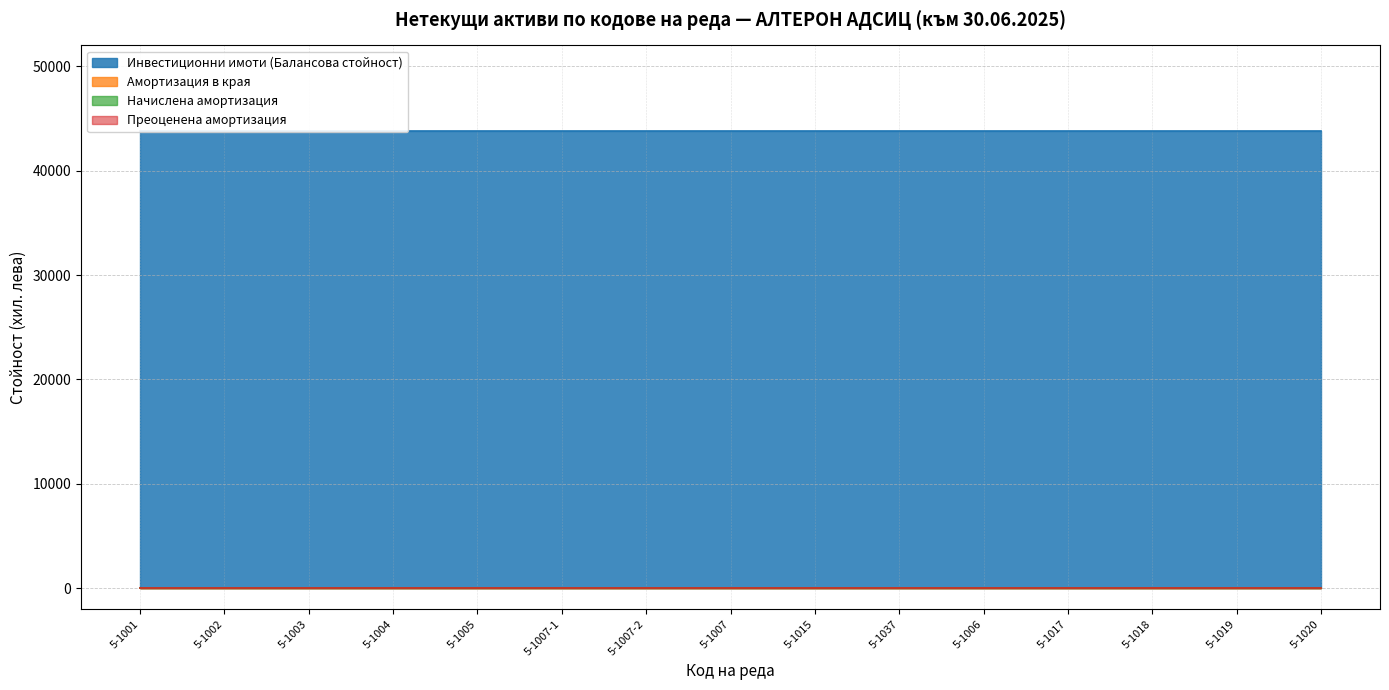

True or false: Преоценена амортизация and Начислена амортизация intersect in this chart.

False